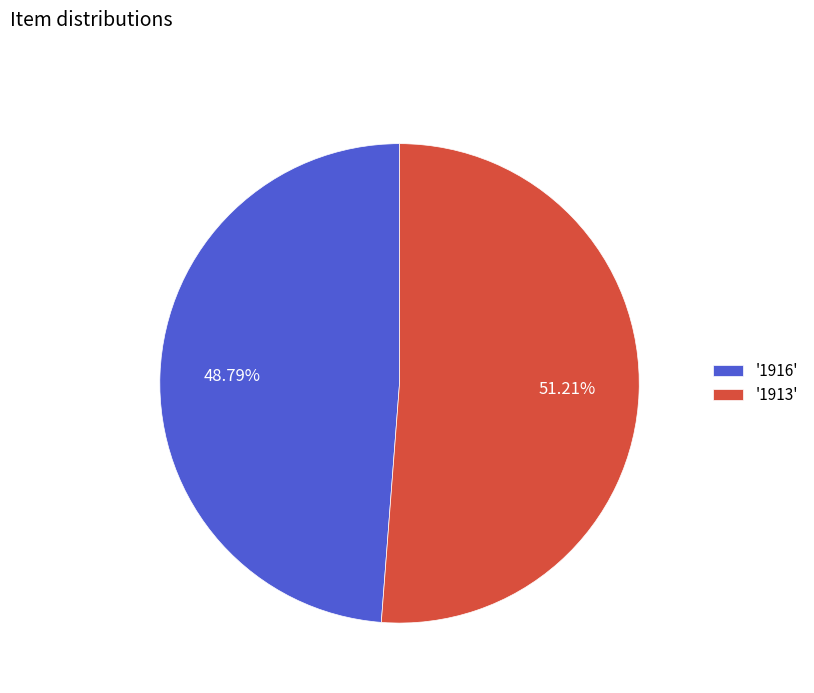

Do '1916' and '1913' together represent more than half of the pie?

Yes